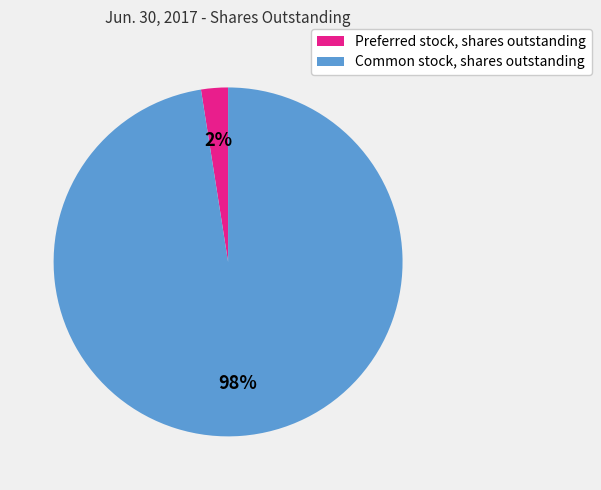

Does any single category account for the majority?

Yes